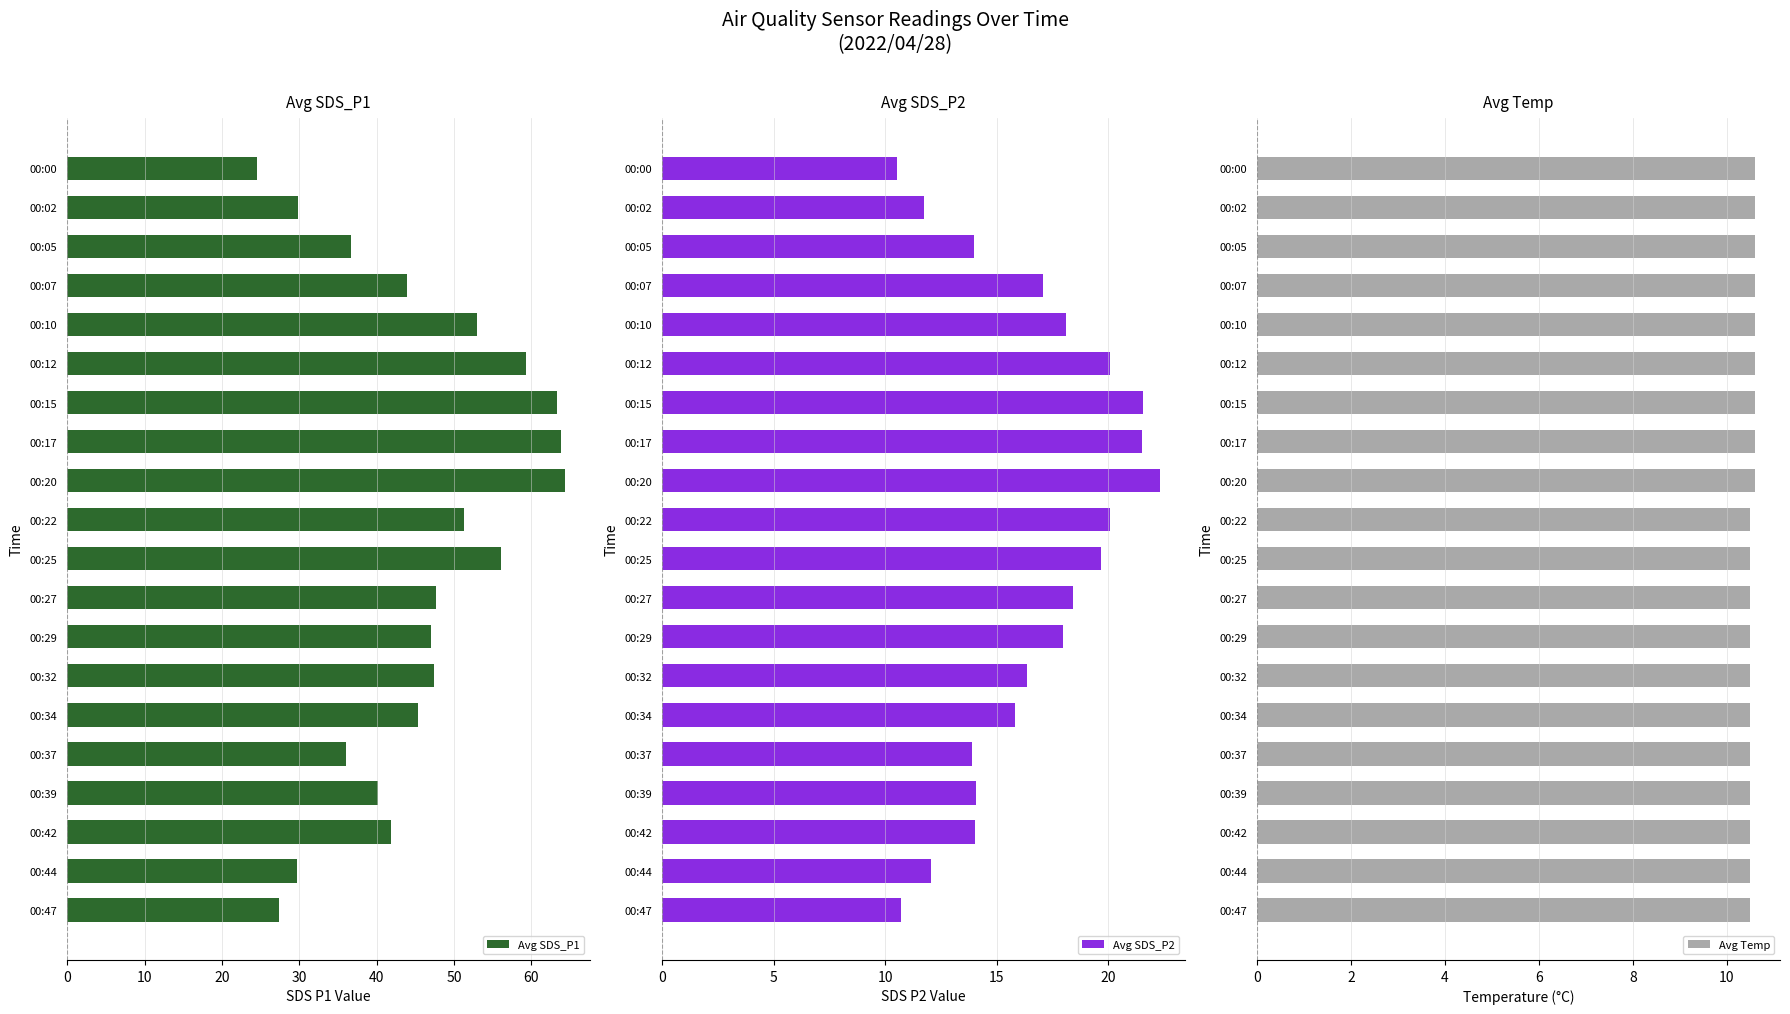

Rank the series by their maximum value, from highest to lowest.

Avg SDS_P1, Avg SDS_P2, Avg Temp